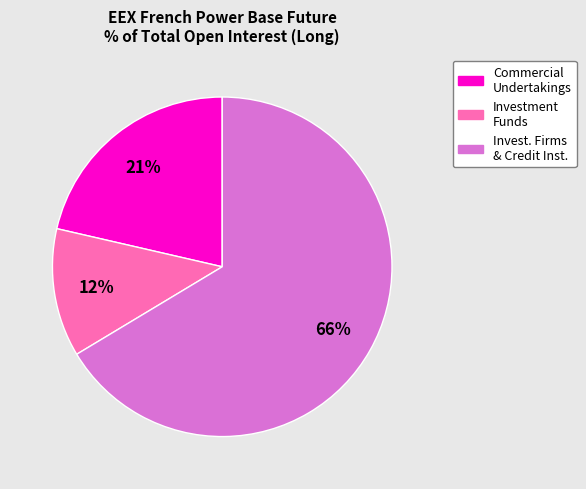

To the nearest percent, what is the average slice percentage?

33%